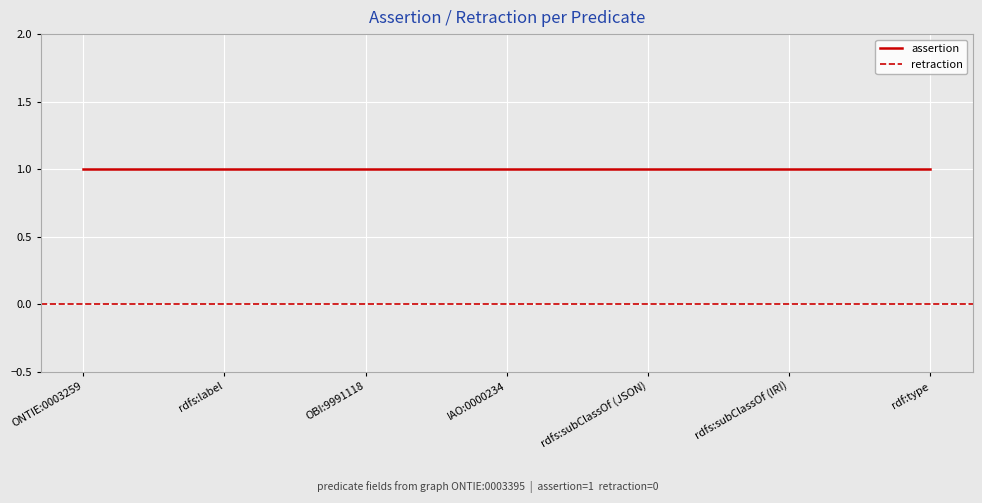

The value of assertion at rdf:type is 2. True or false?

False